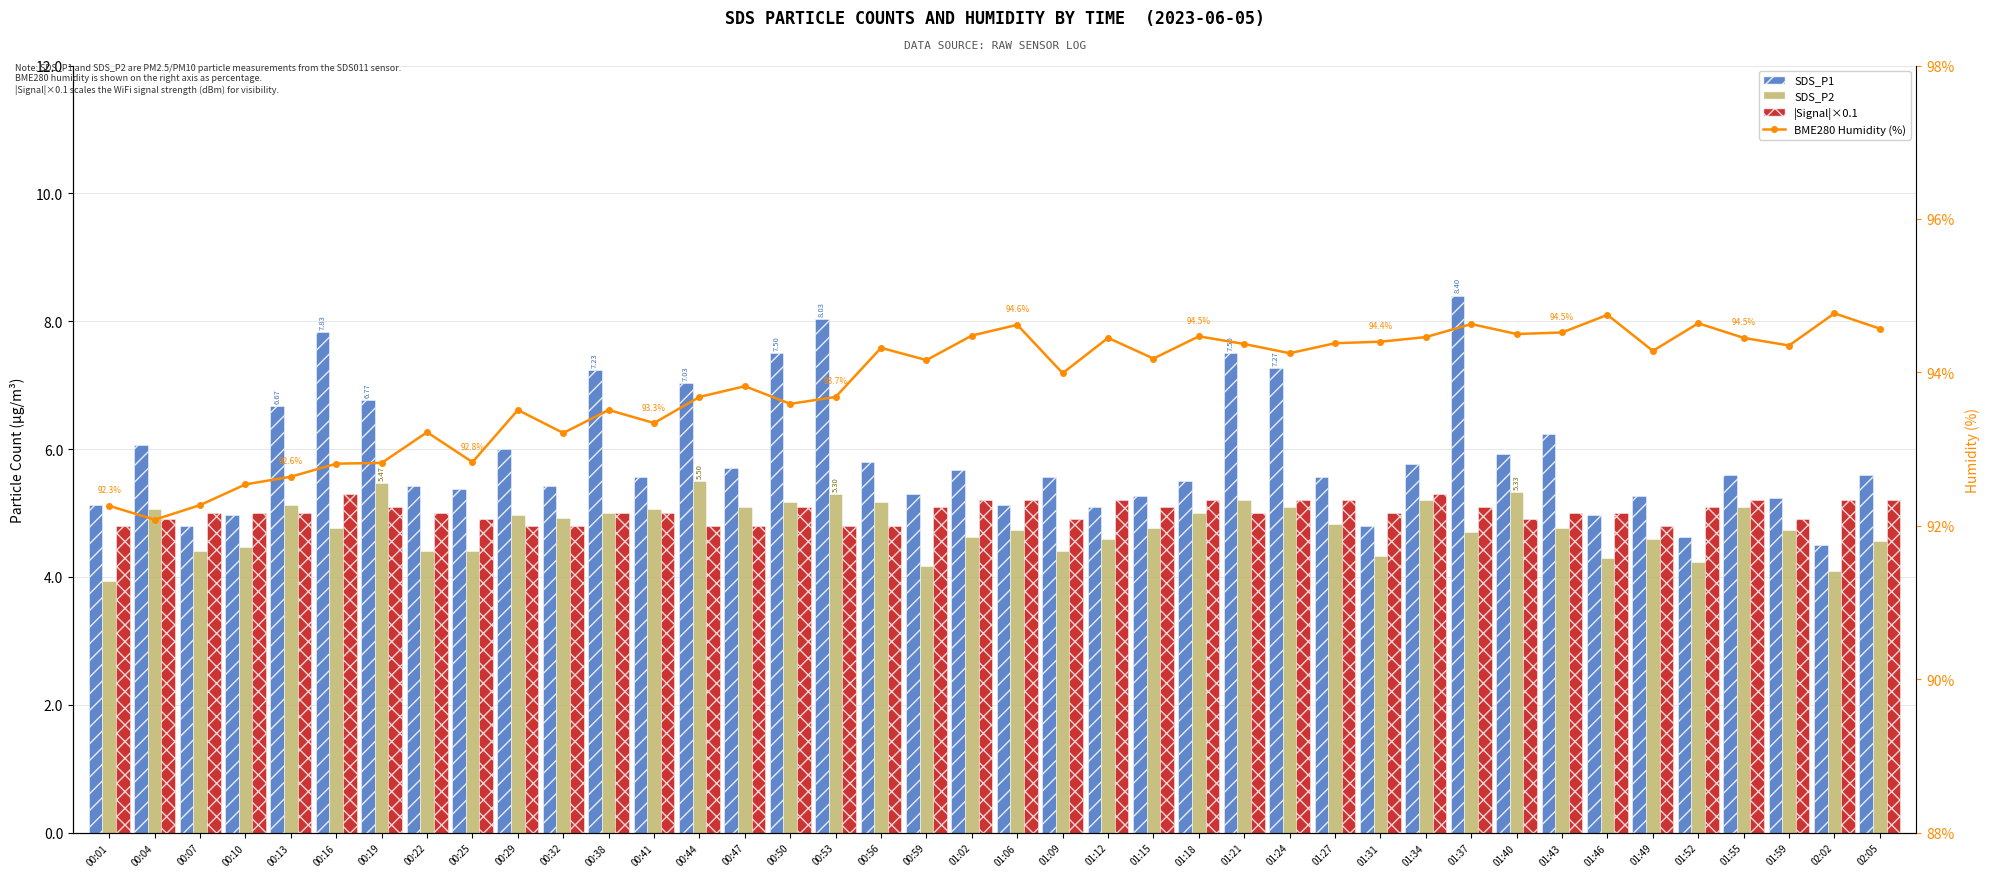

Rank the series at 00:10 from highest to lowest value.

BME280 Humidity (%), |Signal|×0.1, SDS_P1, SDS_P2